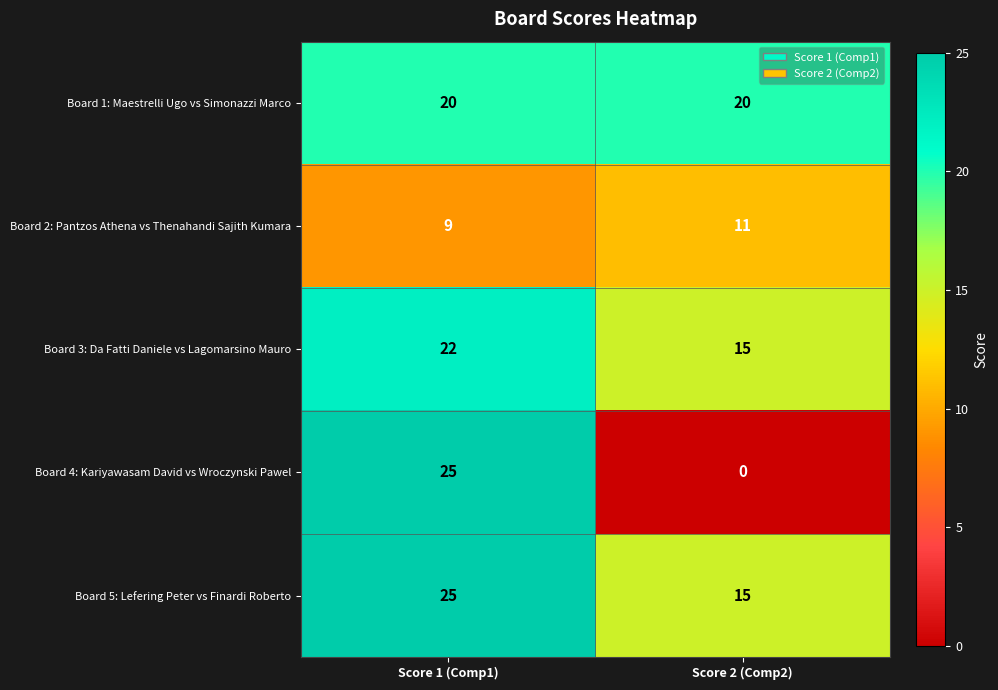

True or false: Board 2: Pantzos Athena vs Thenahandi Sajith Kumara has a value of 11 at Score 2 (Comp2).

True